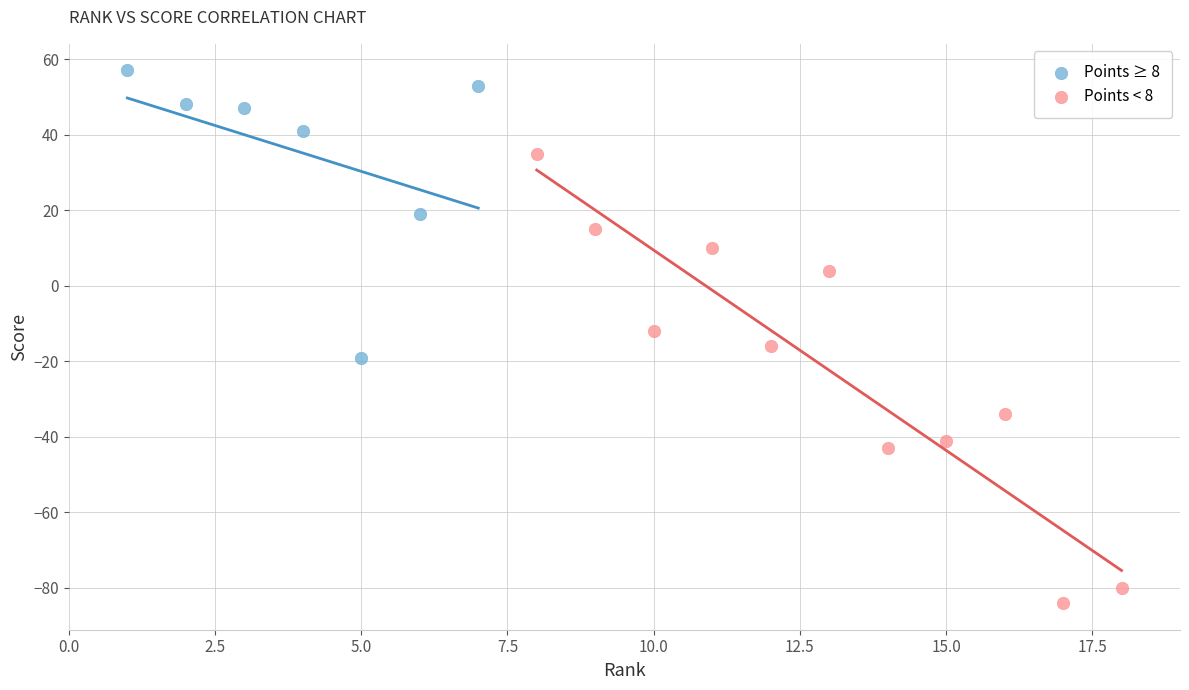

Which series reaches the minimum Y coordinate?

Points < 8